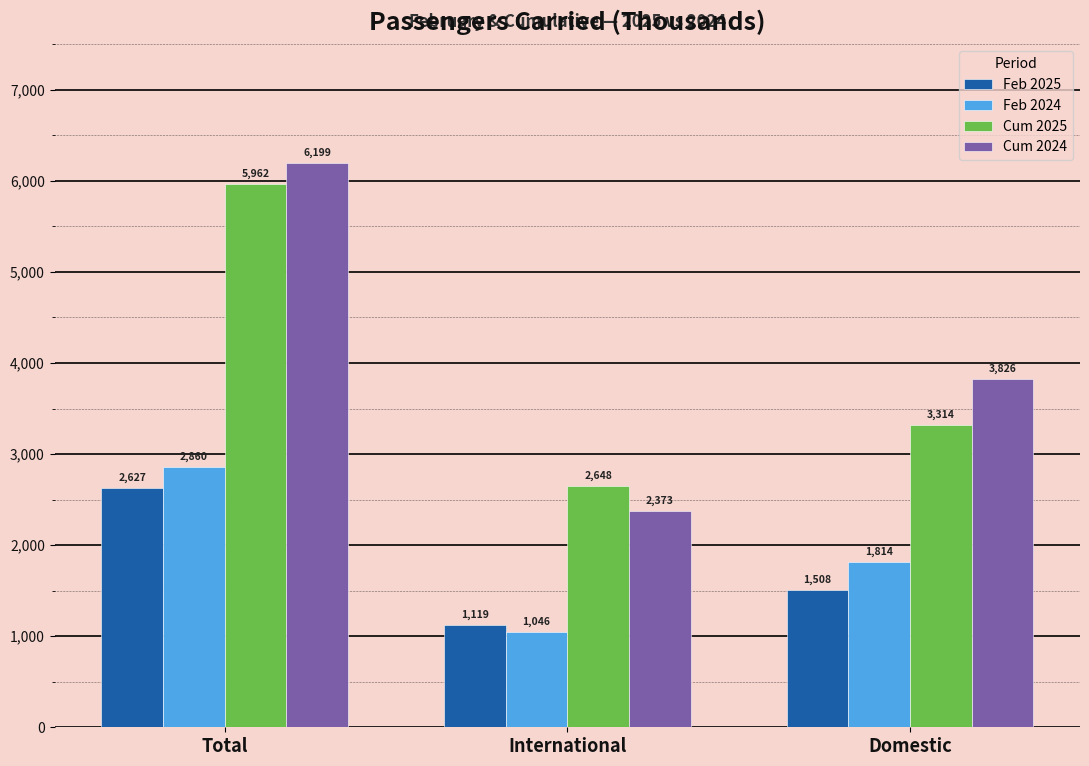

At how many categories does at least one series exceed 1750?

3